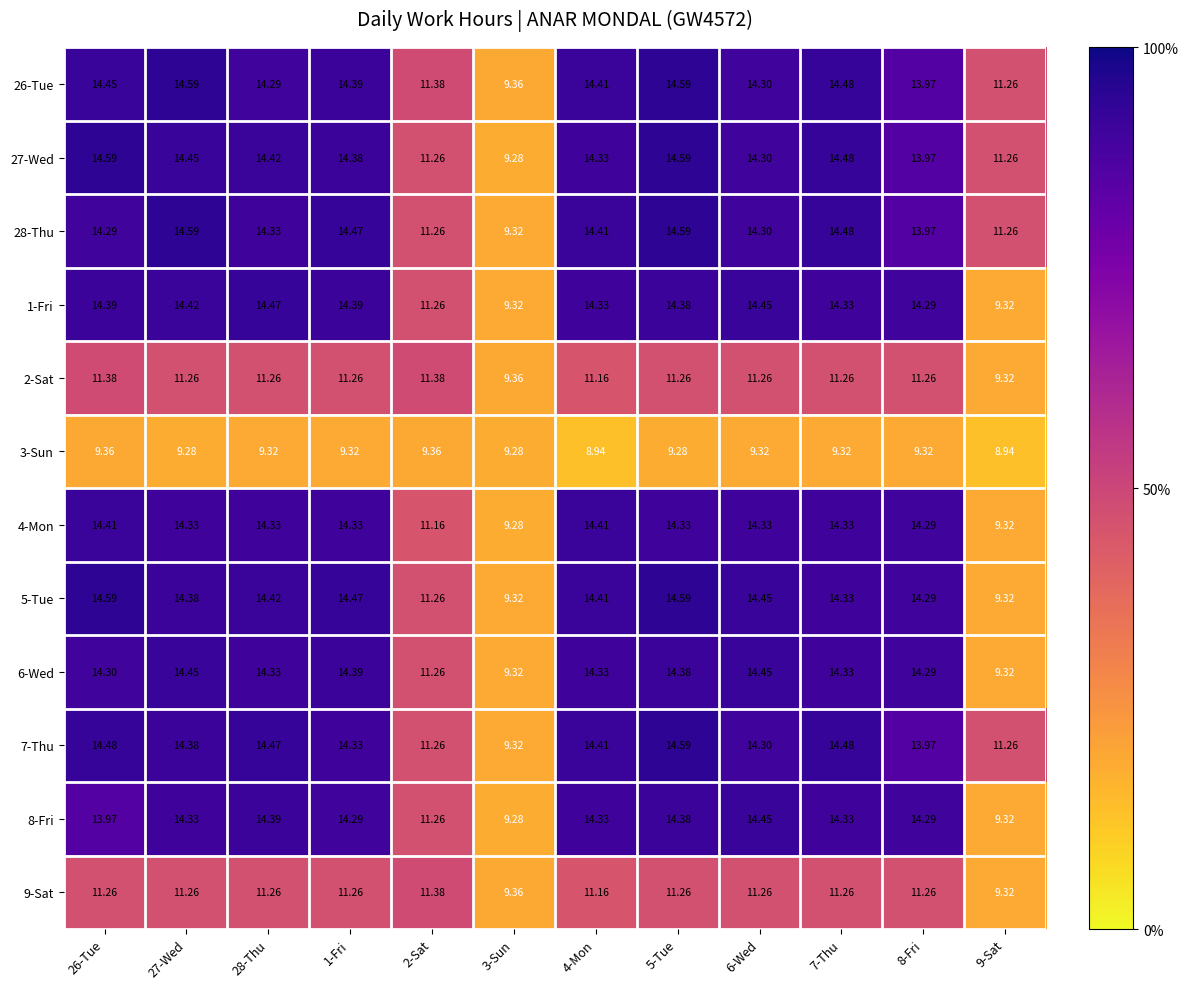

Is the value of 7-Thu at 6-Wed greater than the value of 1-Fri at 26-Tue?

No